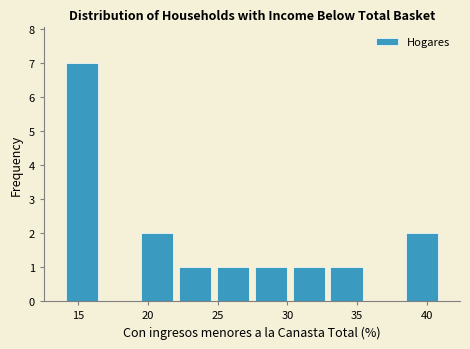

Reading left to right, list every bar in this chart as the range it spans on the x-axis followed by its height. Neither the bar edges nor the heights are printed on the chart, so give them approximately, as read against the axes.

14.0 to 16.5: 7
16.5 to 19.5: 0
19.5 to 22.0: 2
22.0 to 25.0: 1
25.0 to 27.5: 1
27.5 to 30.0: 1
30.0 to 33.0: 1
33.0 to 35.5: 1
35.5 to 38.5: 0
38.5 to 41.0: 2